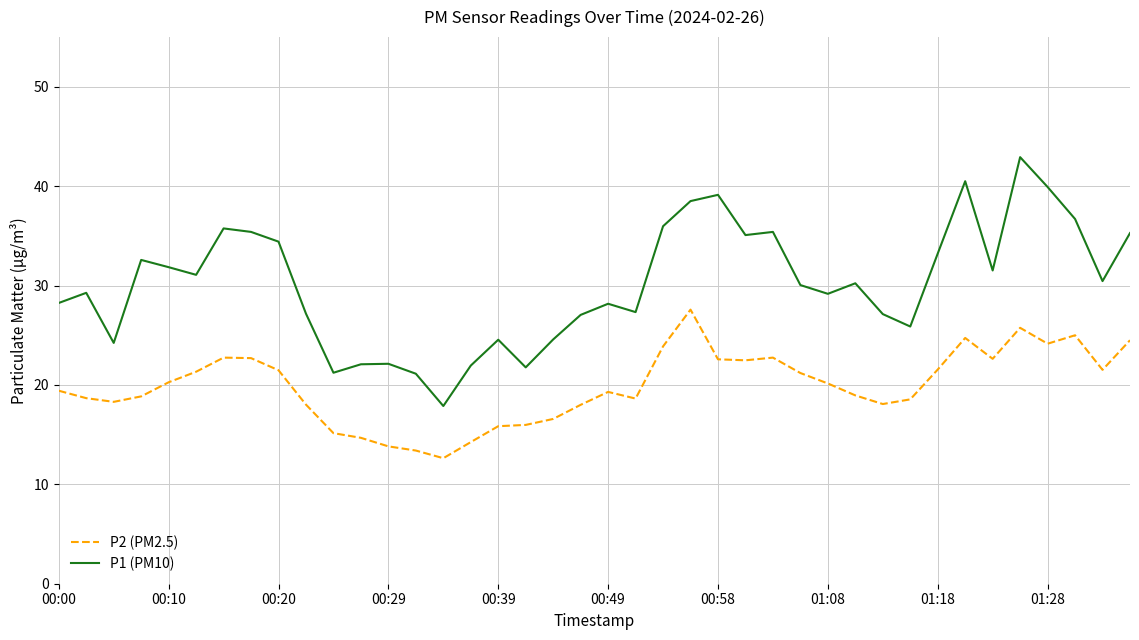

At how many categories does at least one series exceed 19?

39